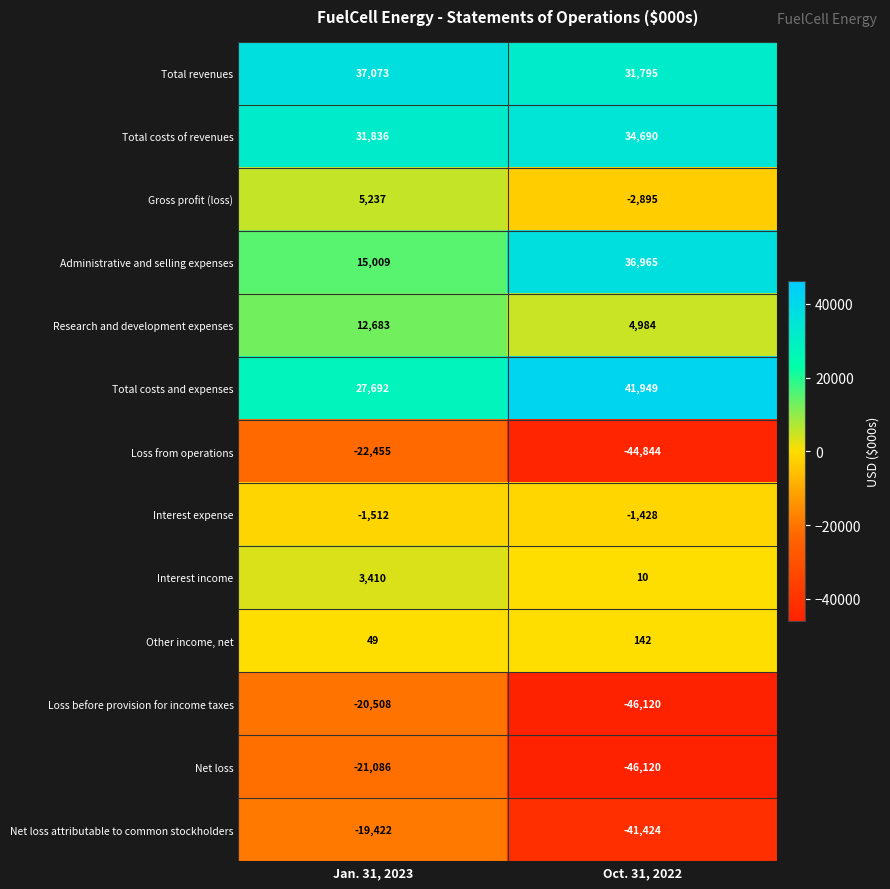

At which category does the chart reach its minimum across all series?

Oct. 31, 2022